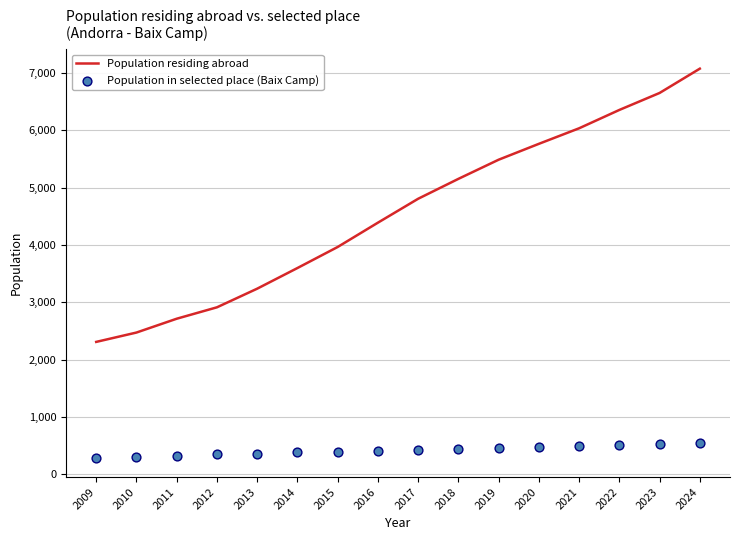

Which series contains the highest Y value?

Population residing abroad